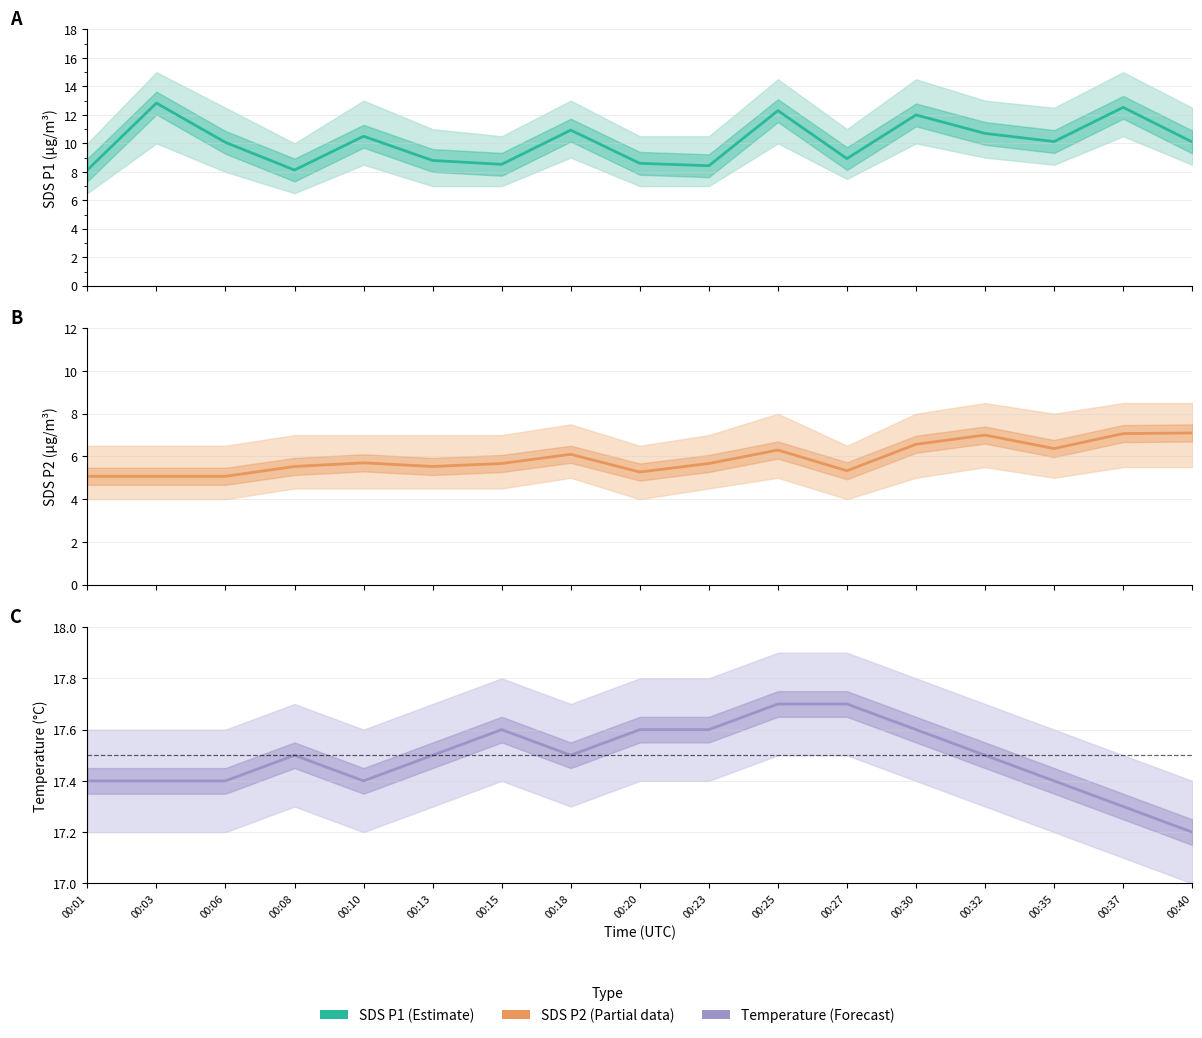

What is the difference between the second highest and second lowest values in the SDS_P2 series?

2.0